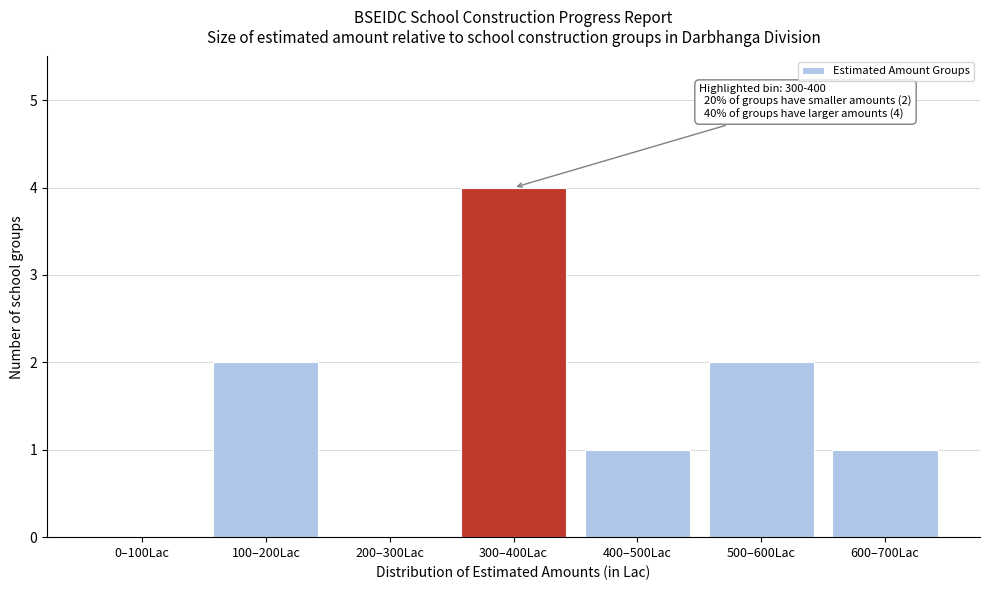

Reading right to left, extract all data points from this chart.

600–700Lac=1	500–600Lac=2	400–500Lac=1	300–400Lac=4	200–300Lac=0	100–200Lac=2	0–100Lac=0